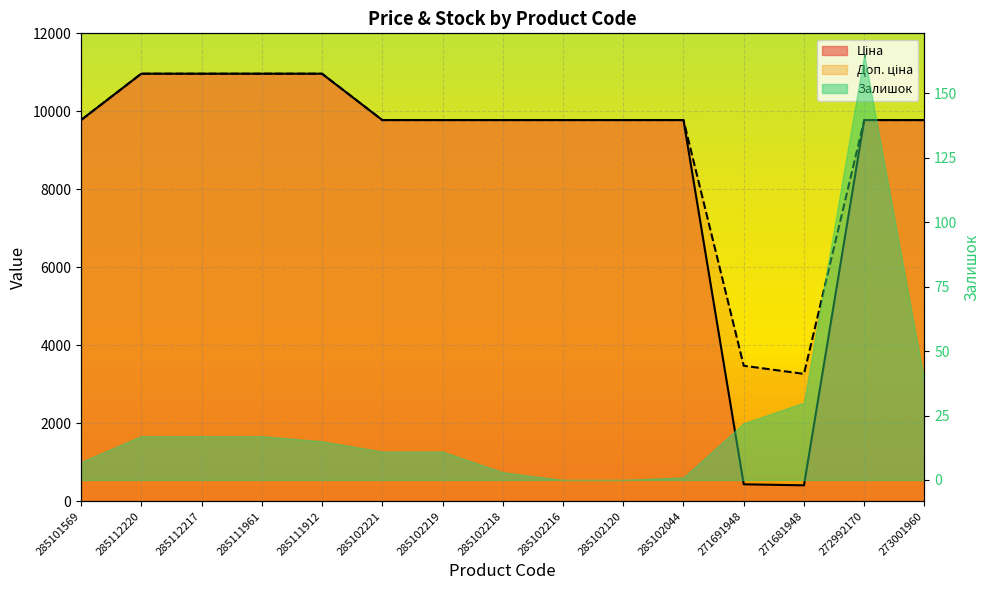

The Доп. ціна series shows 9775.5 at 285102218. True or false?

True